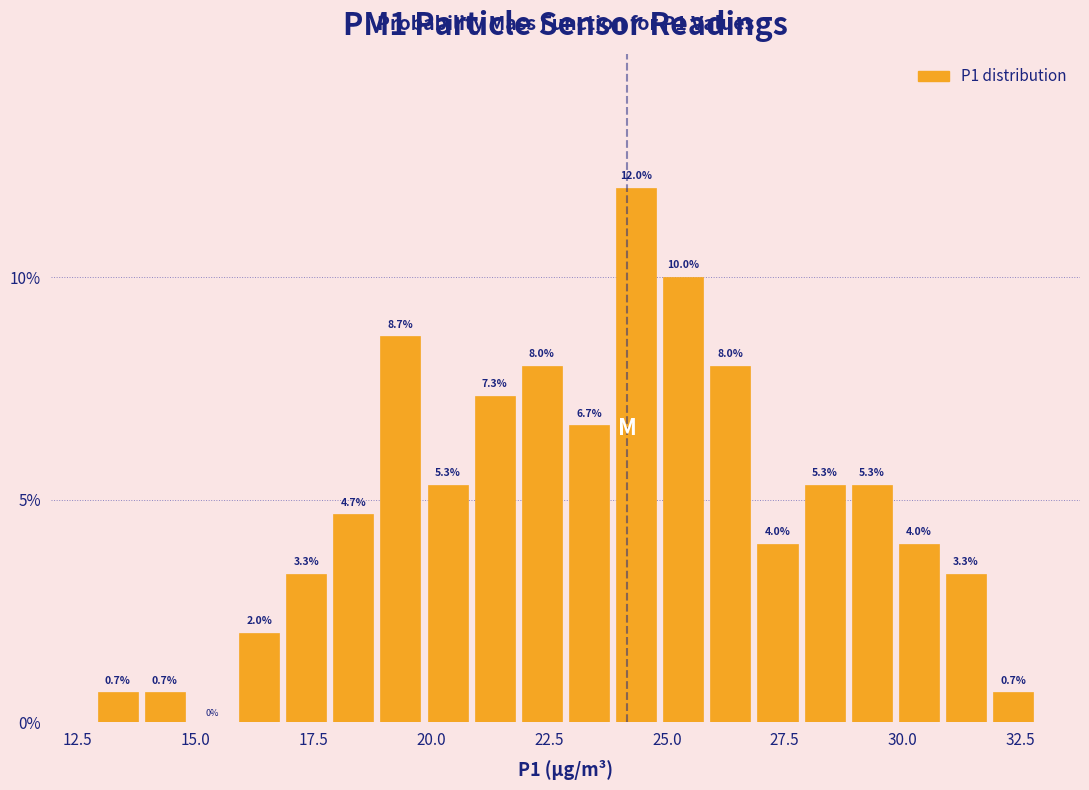

Around what value on the x-axis is the tallest bar? Give the approximate position of its centre, as read against the axis.

24.5